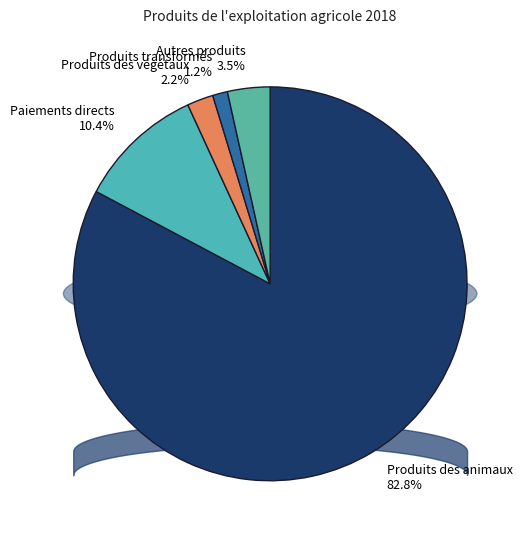

Which category has the smallest portion of the pie?

Produits transformés